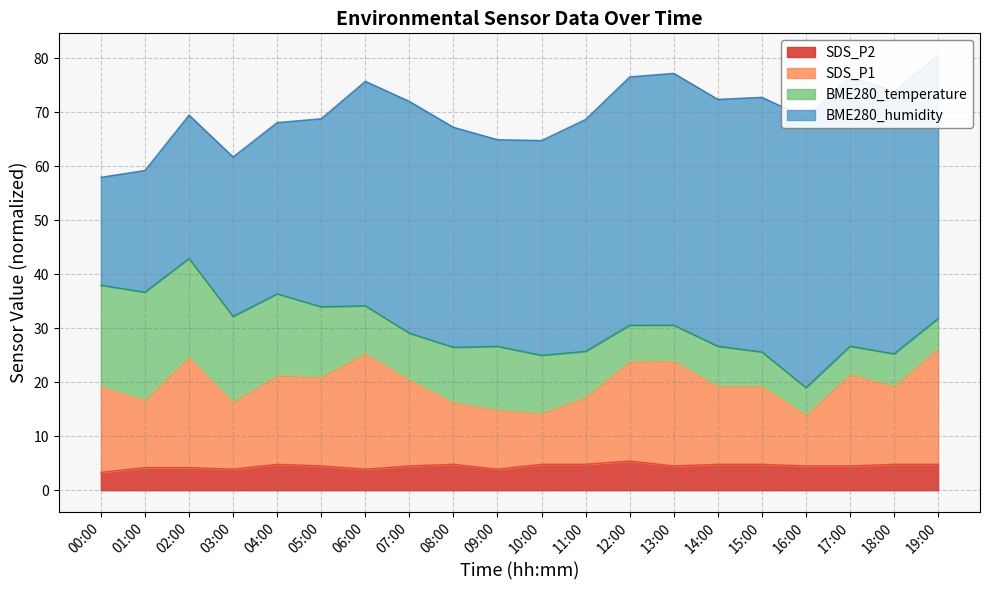

Is the value of SDS_P1 at 06:00 greater than the value of SDS_P2 at 11:00?

Yes